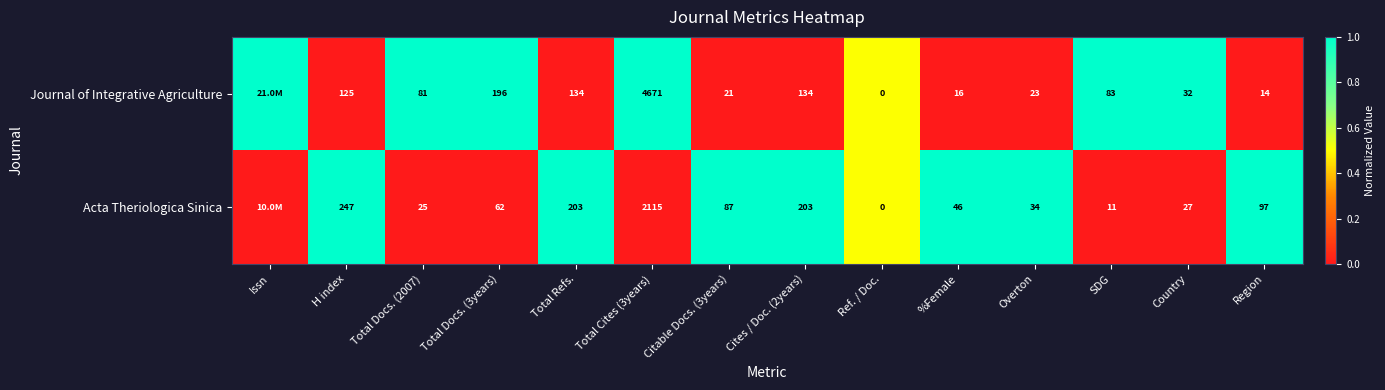

What is the spread (max minus min) of values at SDG?

72